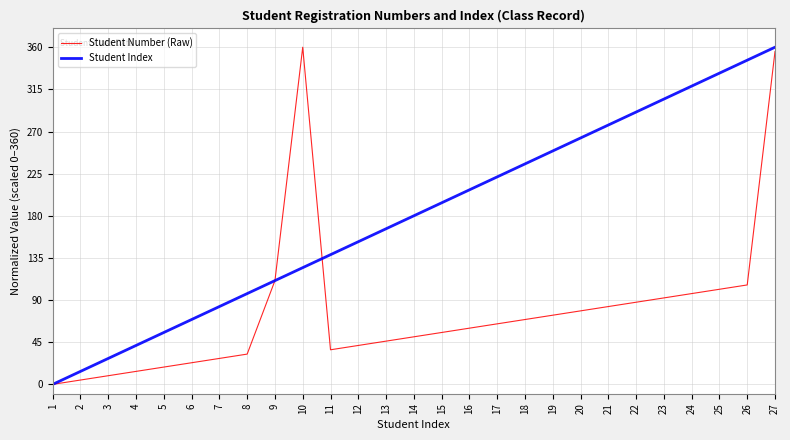

Which series ends up on top after the final intersection of Student Number (Raw) and Student Index?

Student Index